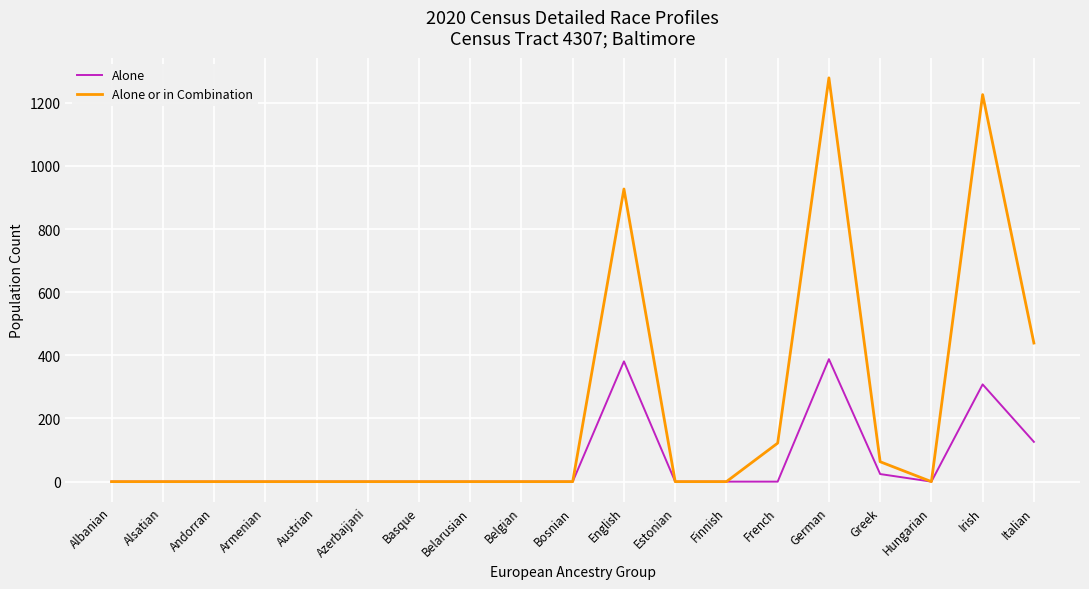

Which series has the largest range (max minus min)?

Alone or in Combination